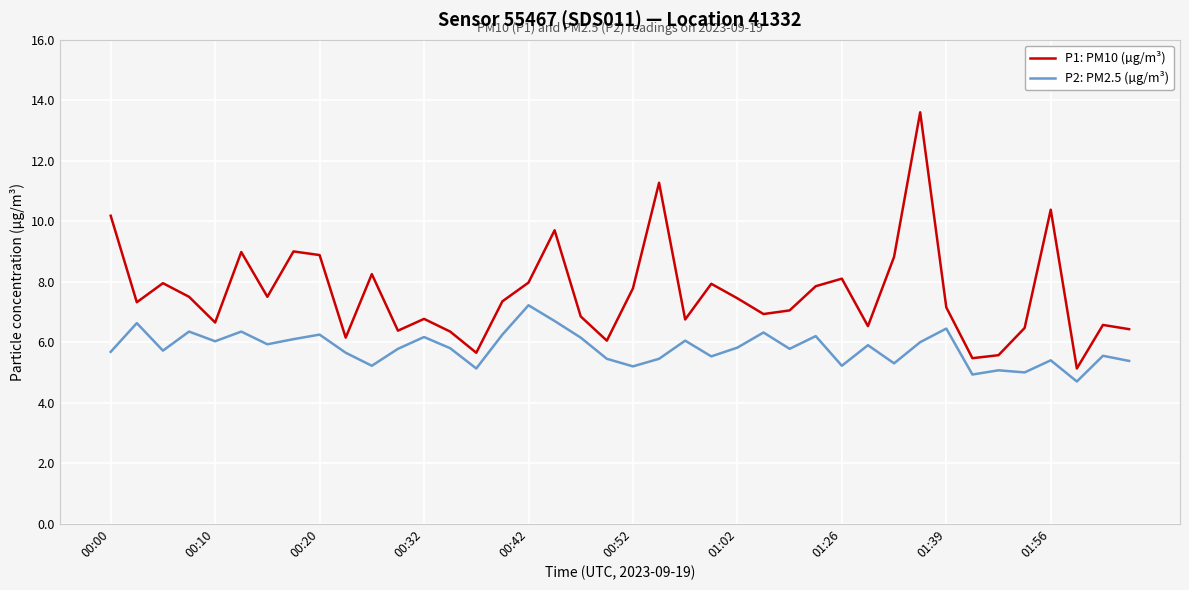

What is the maximum value for P1: PM10 (µg/m³)?

13.6